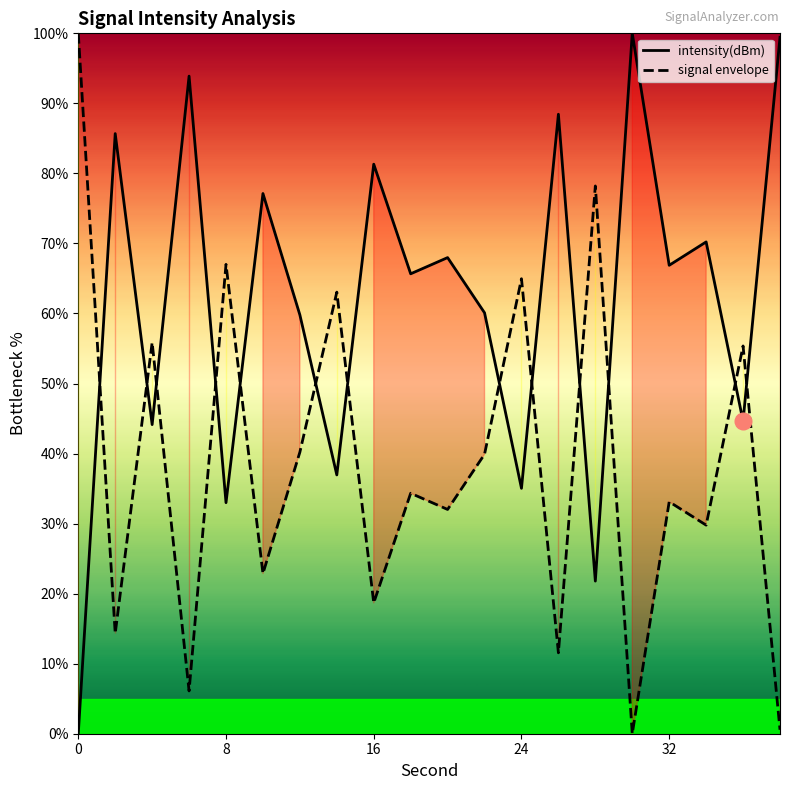

At which category does the data reach its first local valley?

4